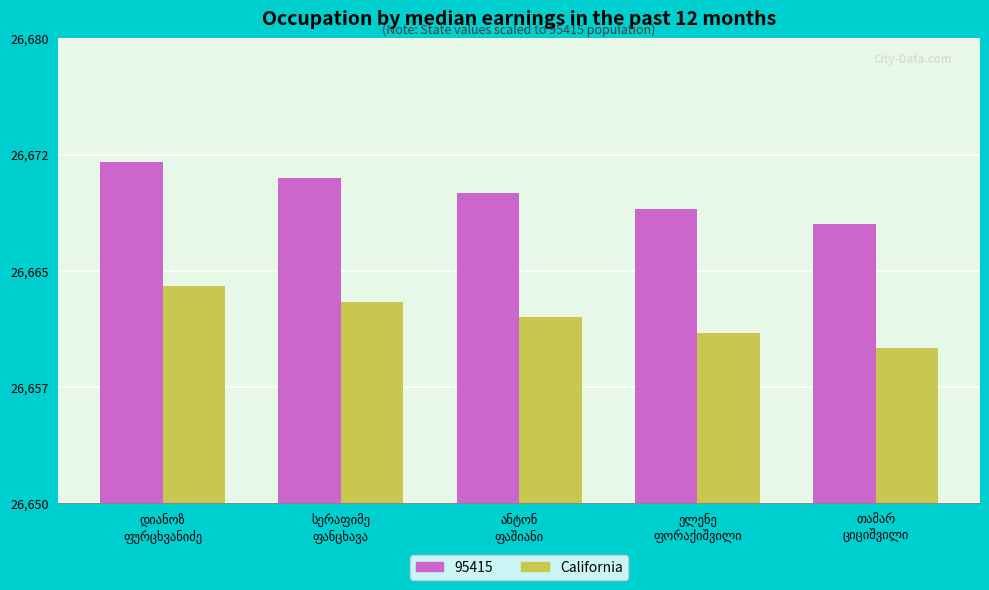

Reading right to left, extract all data points from this chart.

თამარ
ციციშვილი=26660	ელენე
ფორაქიშვილი=26661	ანტონ
ფაშიანი=26662	სერაფიმე
ფანცხავა=26663	დიანოზ
ფურცხვანიძე=26664